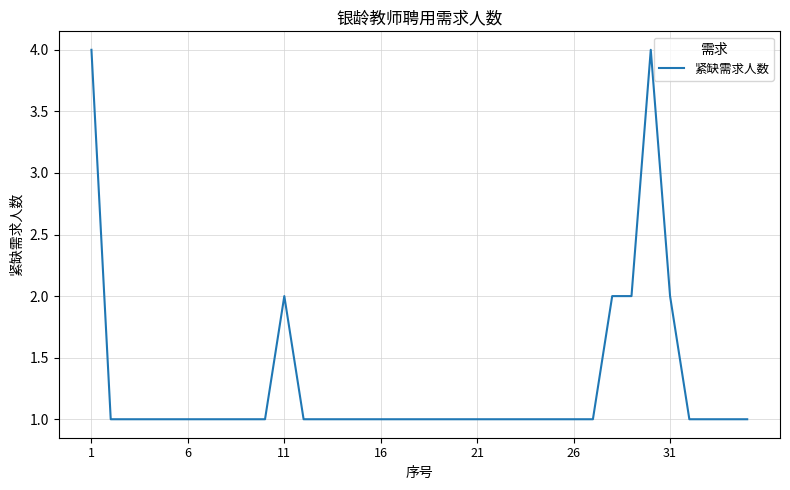

What is the maximum value shown in the chart?

4